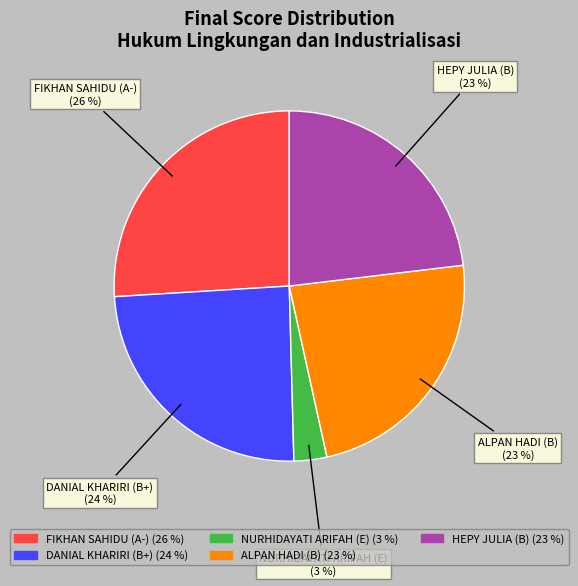

Is it true that HEPY JULIA (B) is 29% of the pie?

False